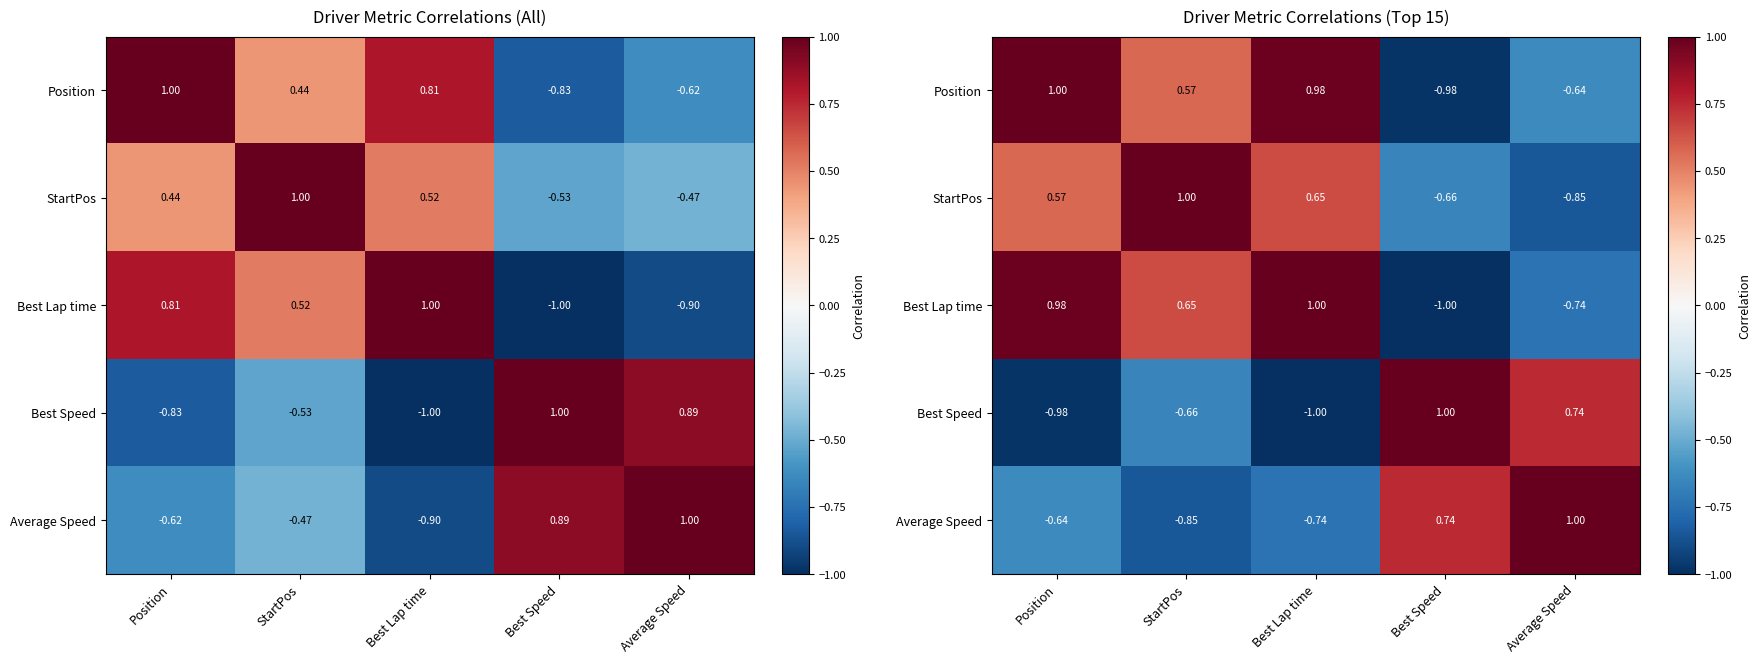

What is the sum of all Best Speed values?

-0.9